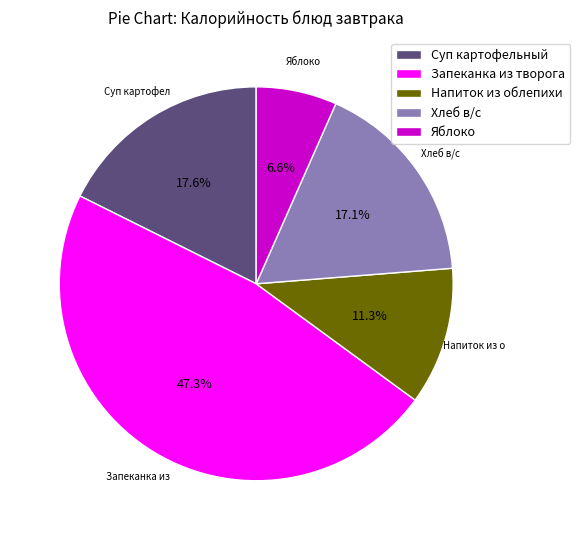

Does any single category account for the majority?

No